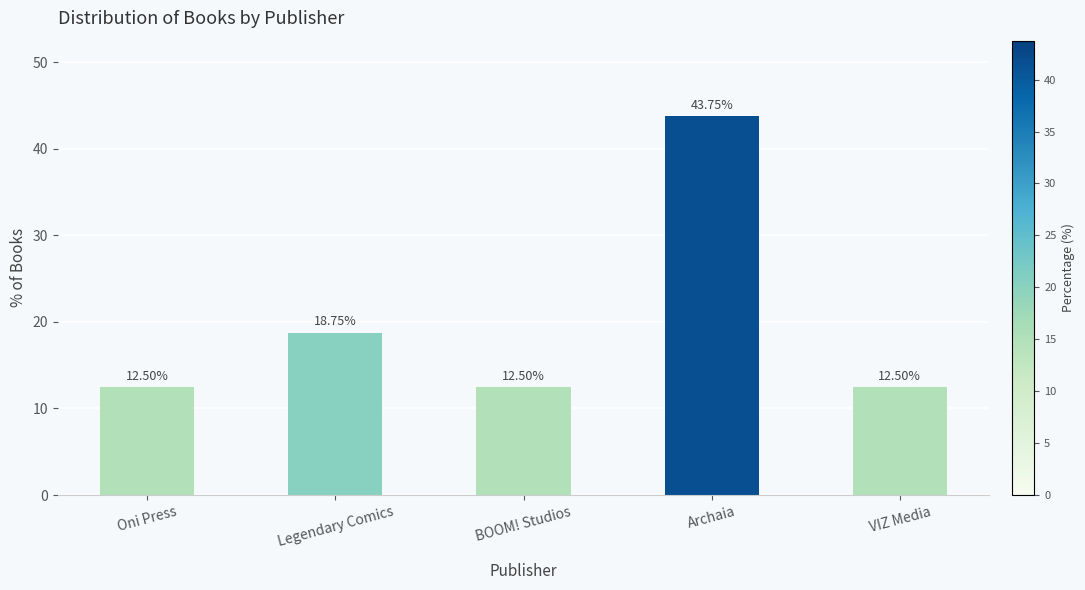

What is the value of the 4th bar from the left?

43.8